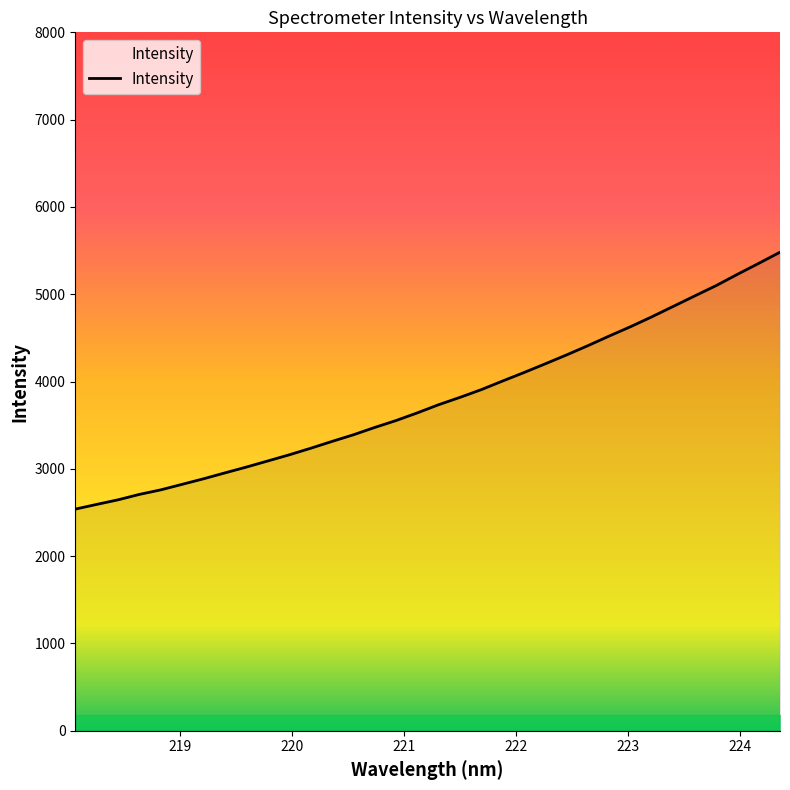

What is the minimum value shown in the chart?

2539.0